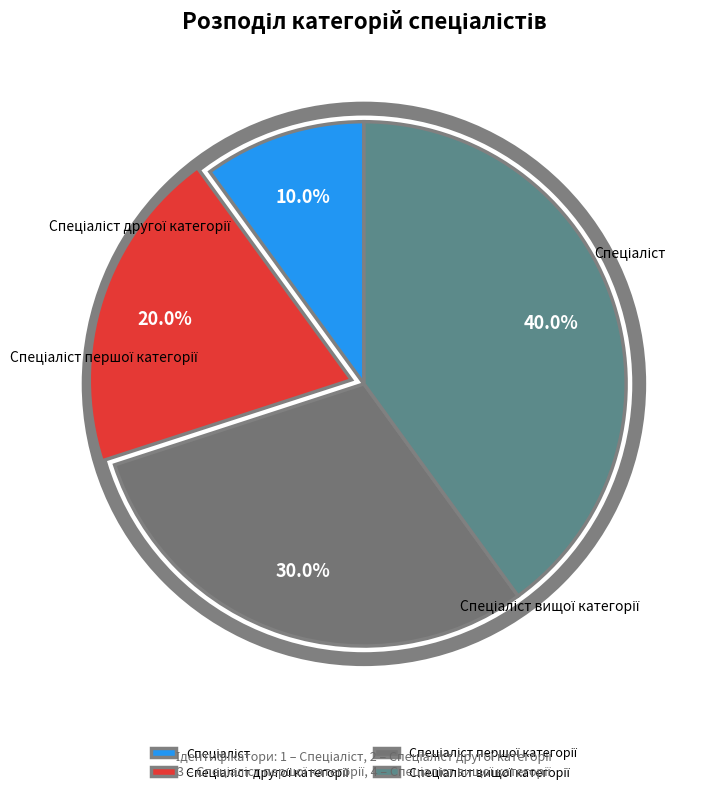

Is there any slice that represents more than half of the pie?

No